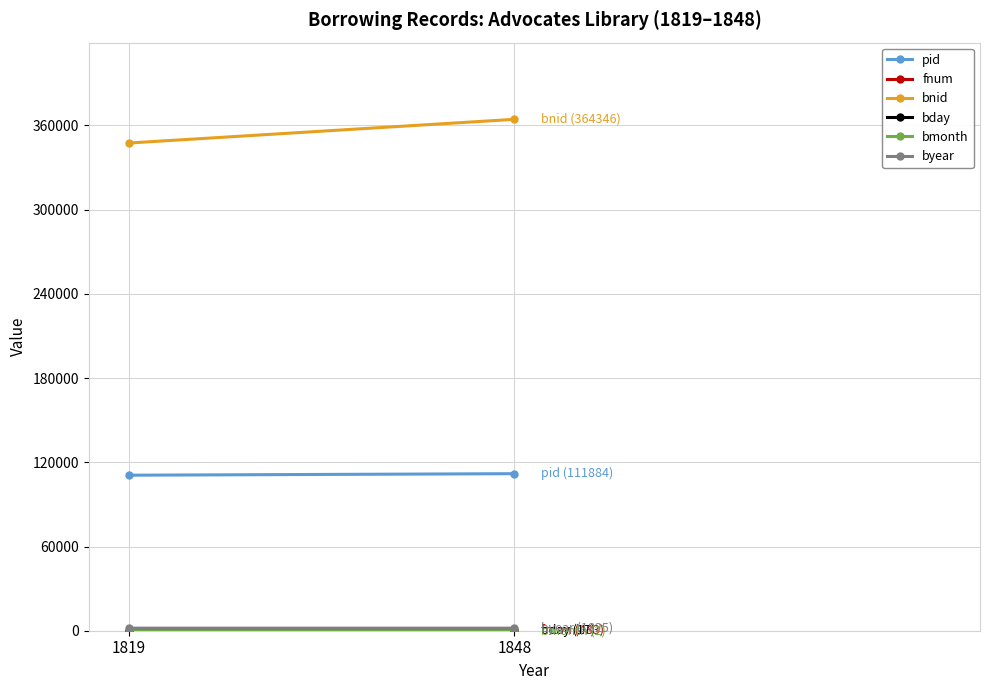

At how many categories does at least one series exceed 90017?

2